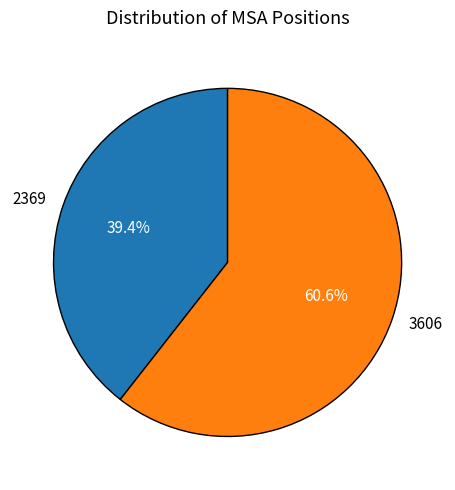

Which category has the biggest portion of the pie?

3606